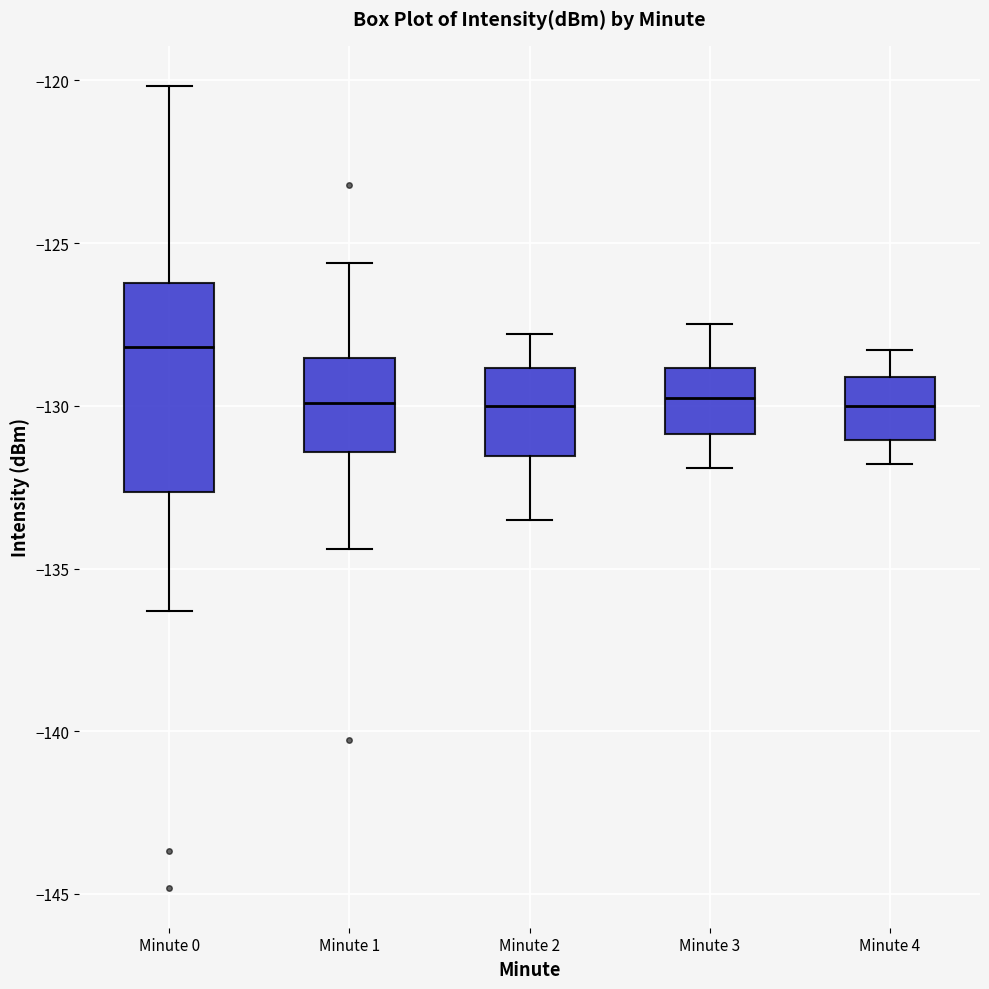

Which box's median line is the highest?

Minute 0